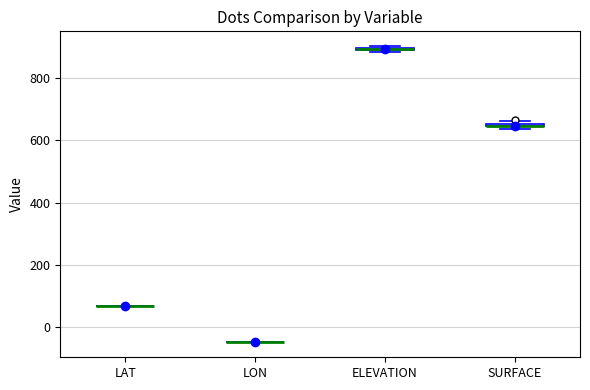

Where is the lower edge of the box for ELEVATION on the y-axis? The values are not printed on the chart, so give them approximately, as read against the axis.

880